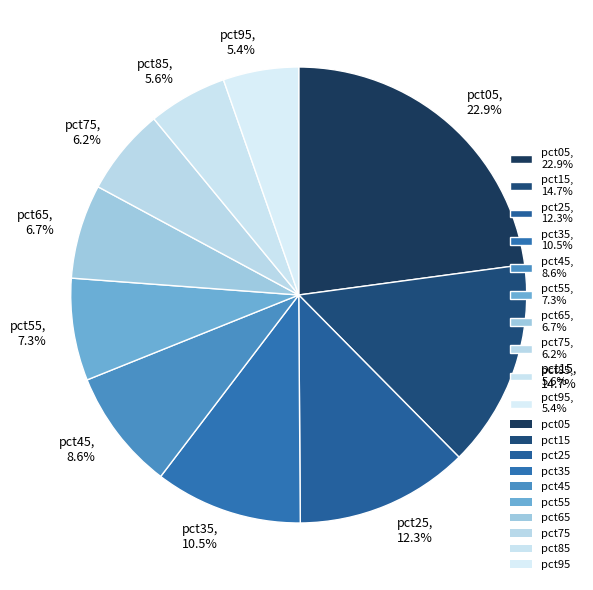

To the nearest percent, what portion does pct25 represent?

12%